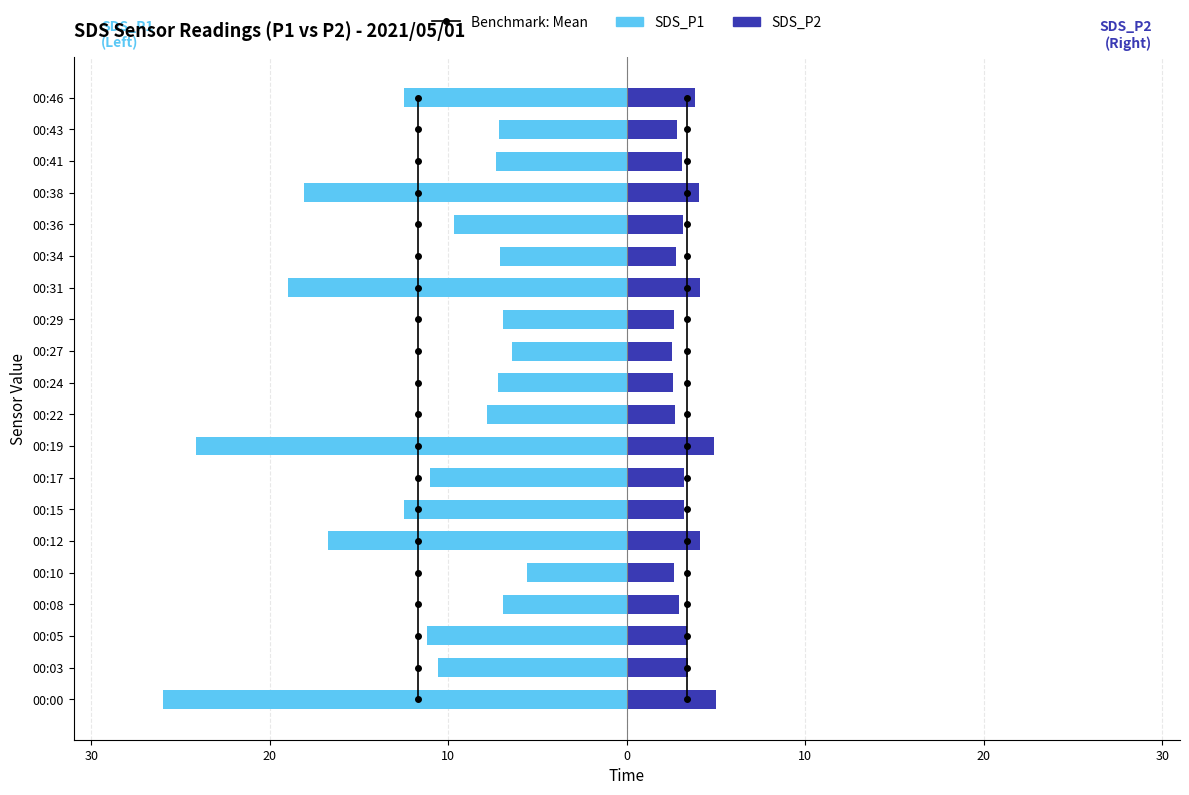

What is the total value across all series at 10?

-1.0